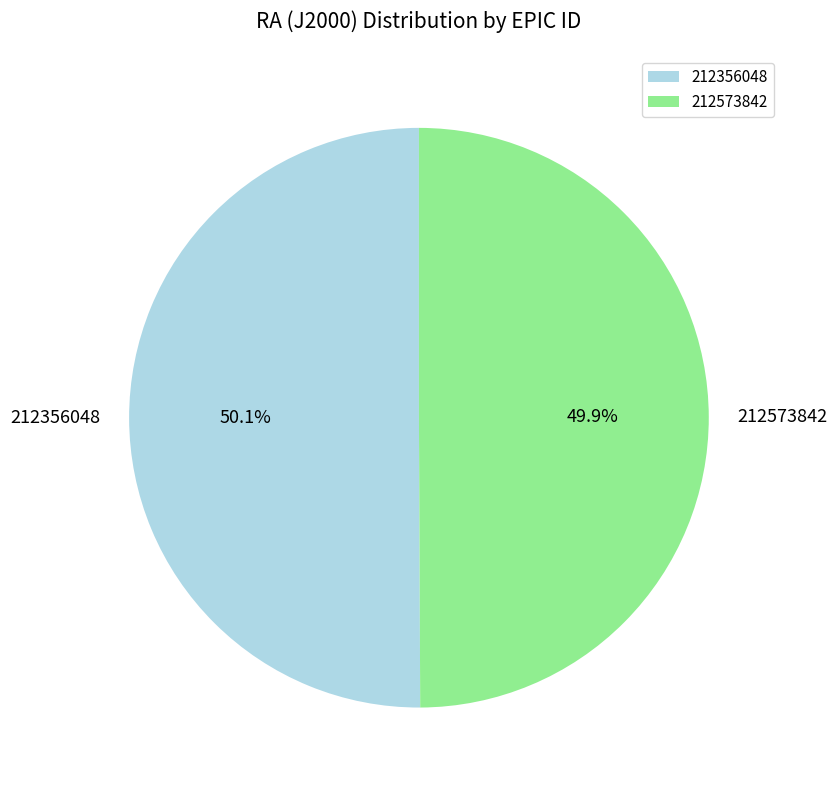

How many slices are in this pie chart?

2